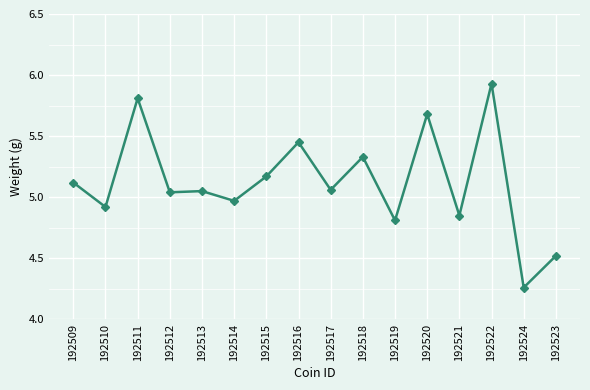

True or false: there are more than 1 points higher than both neighbors.

True